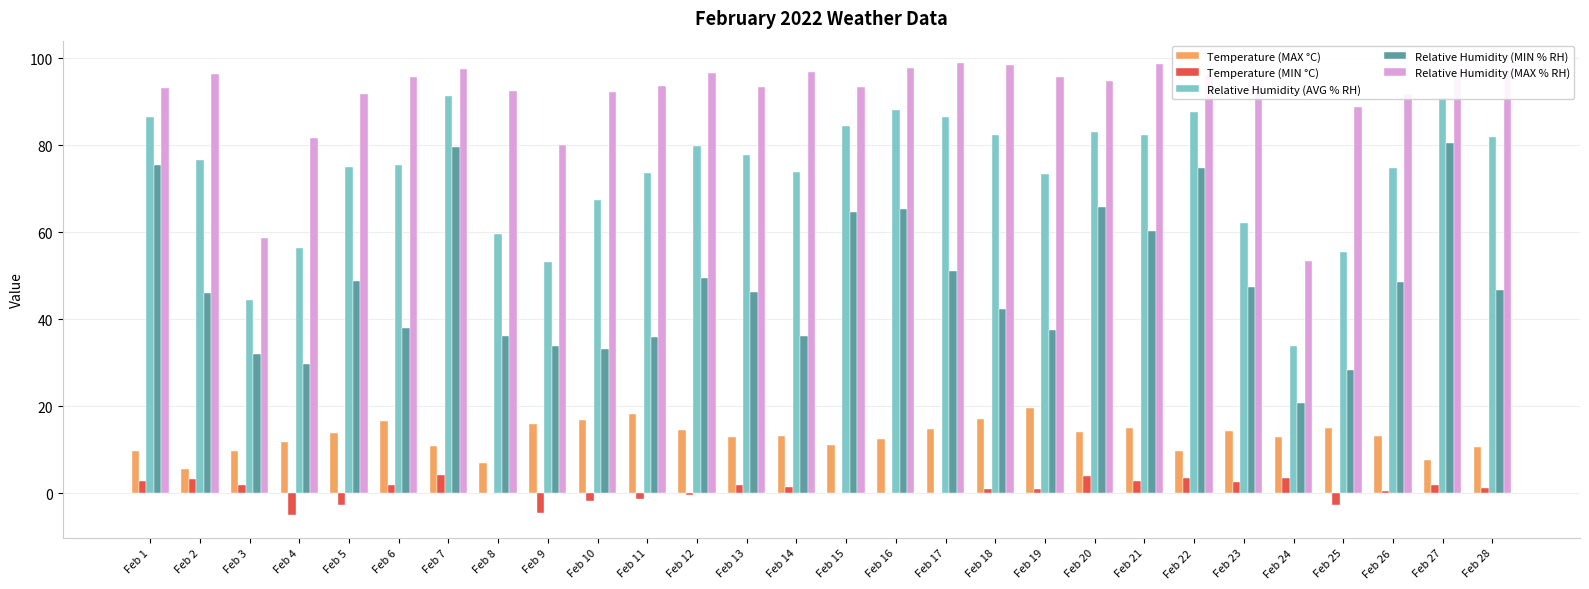

Is it true that Relative Humidity (AVG % RH) equals 82.4 at Feb 21?

True